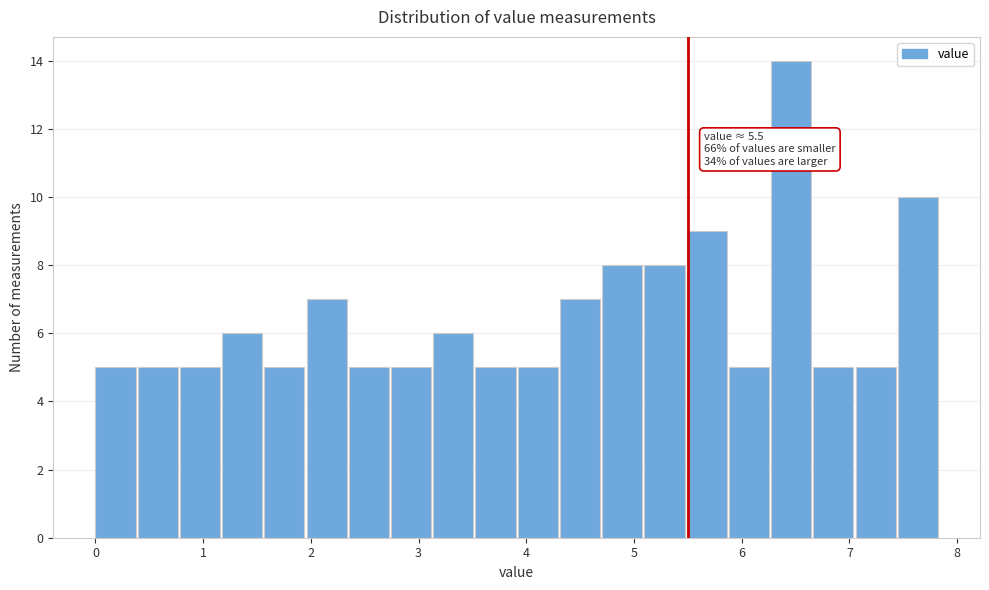

Read against the x-axis, roughly where is the centre of the tallest bar?

6.5